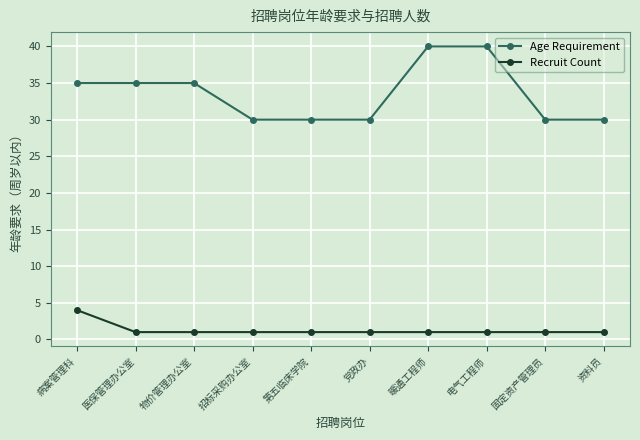

What is the spread (max minus min) of values at 物价管理办公室?

34